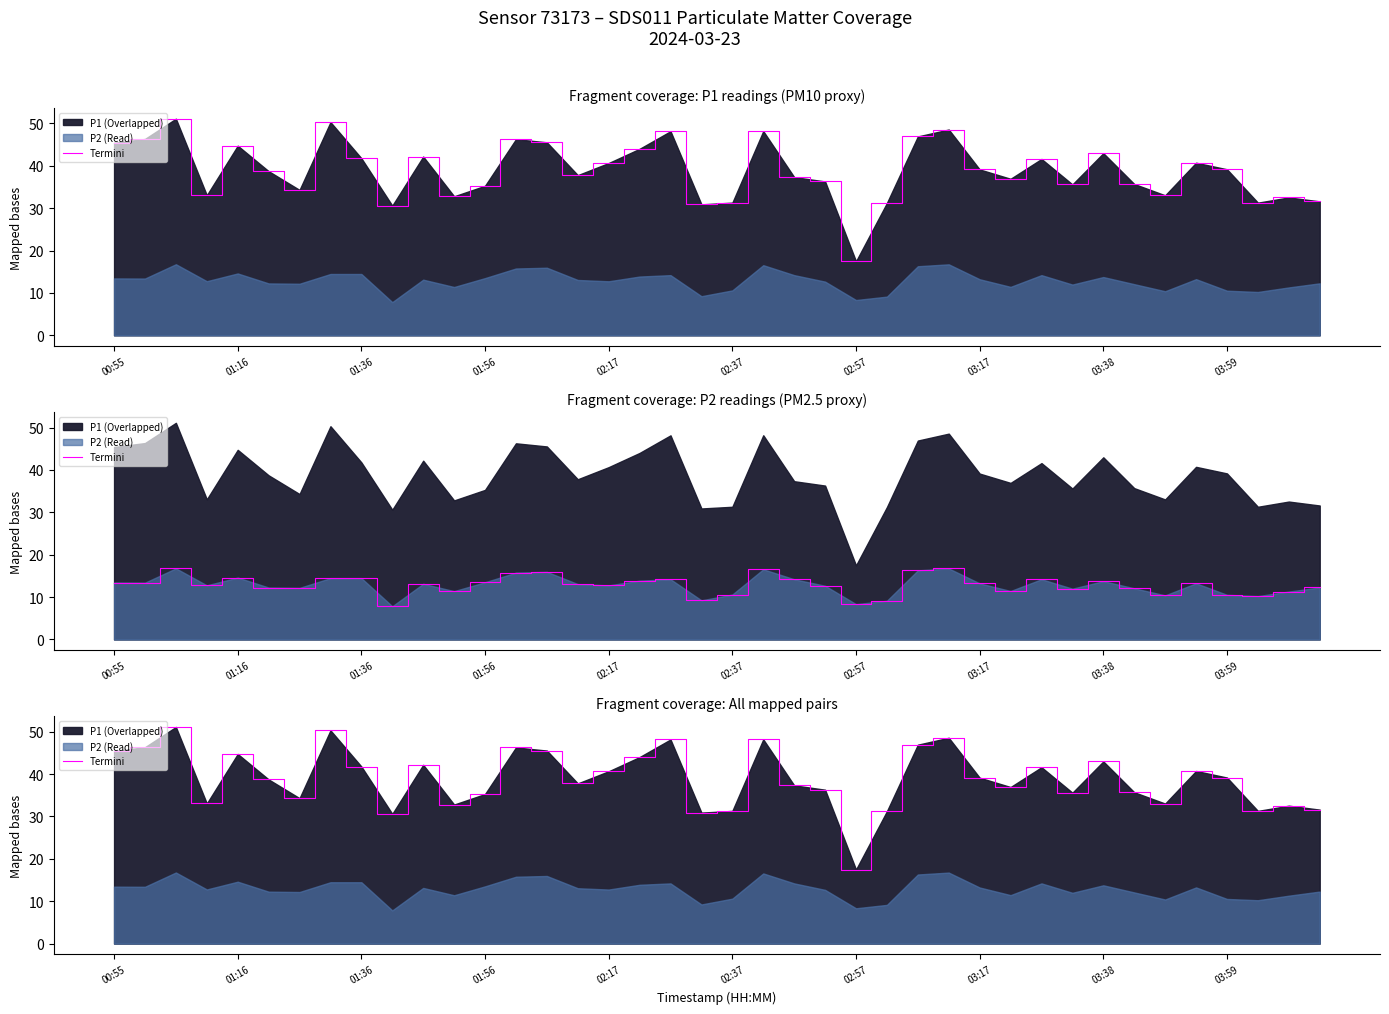

Reading right to left, extract all data points from this chart.

31.6	32.5	31.3	39.2	40.7	33.0	35.7	43.0	35.6	41.6	36.9	39.1	48.5	46.9	31.2	17.5	36.3	37.3	48.2	31.3	30.9	48.1	44.0	40.6	37.8	45.5	46.3	35.3	32.8	42.2	30.6	41.8	50.3	34.3	38.7	44.7	33.0	51.1	46.3	45.4